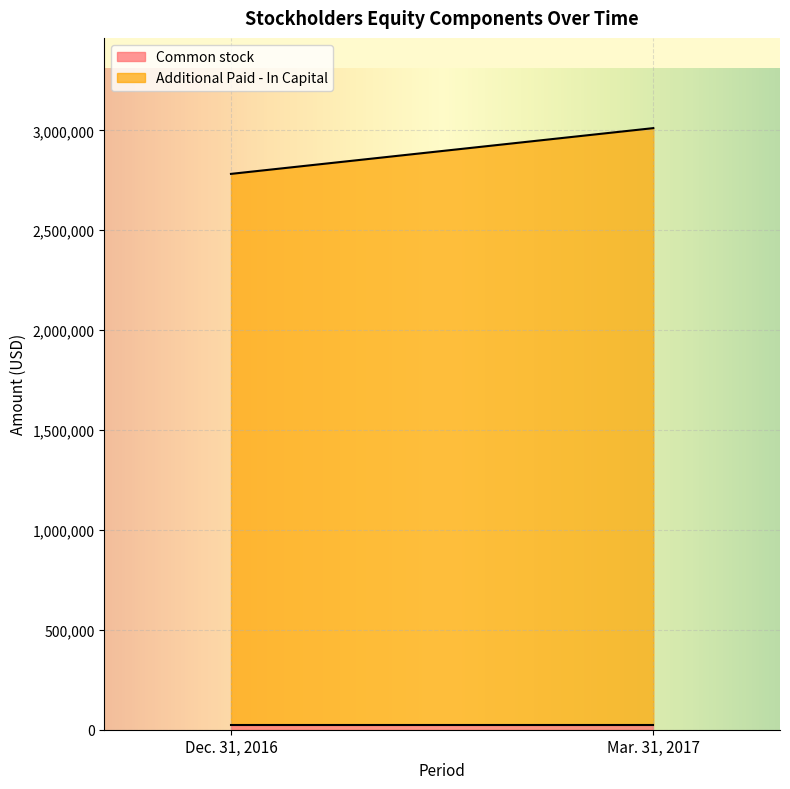

At Dec. 31, 2016, list the series in order from largest to smallest.

Additional Paid - In Capital, Common stock